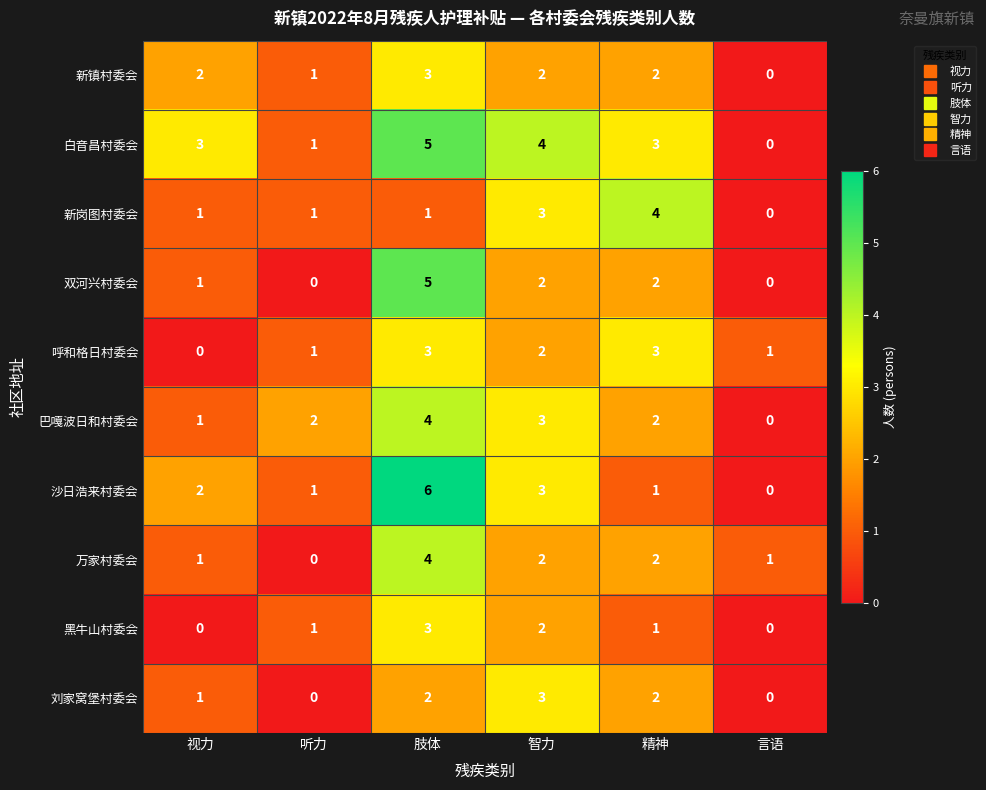

Count the number of categories in the chart.

6